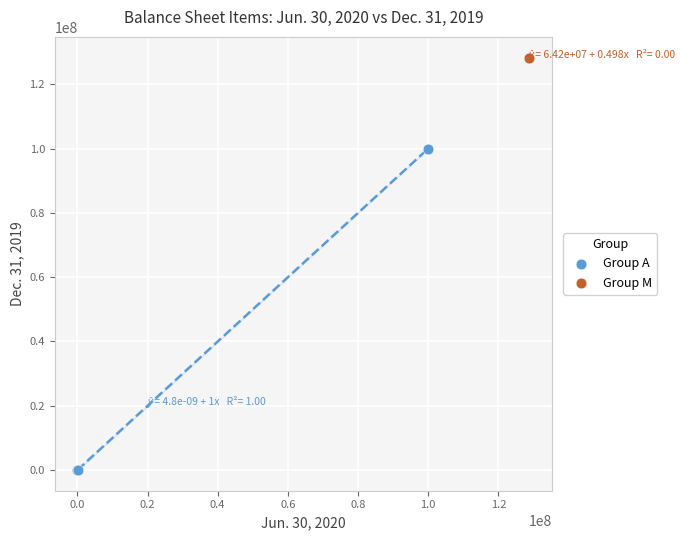

What are all the series names shown in the legend?

Group A, Group M